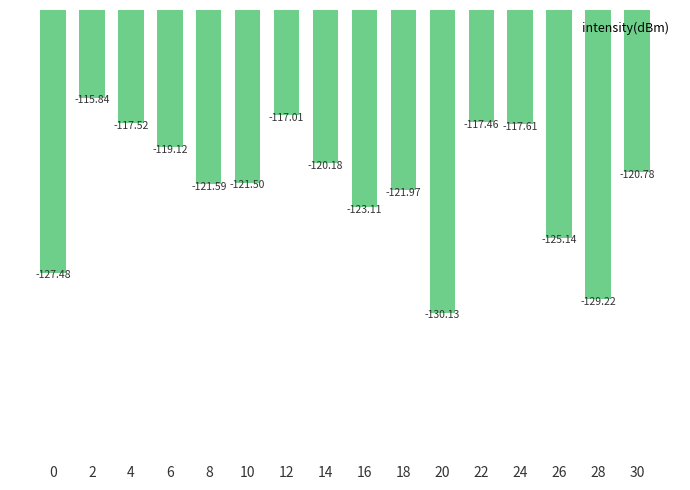

How many bars are there in total?

16